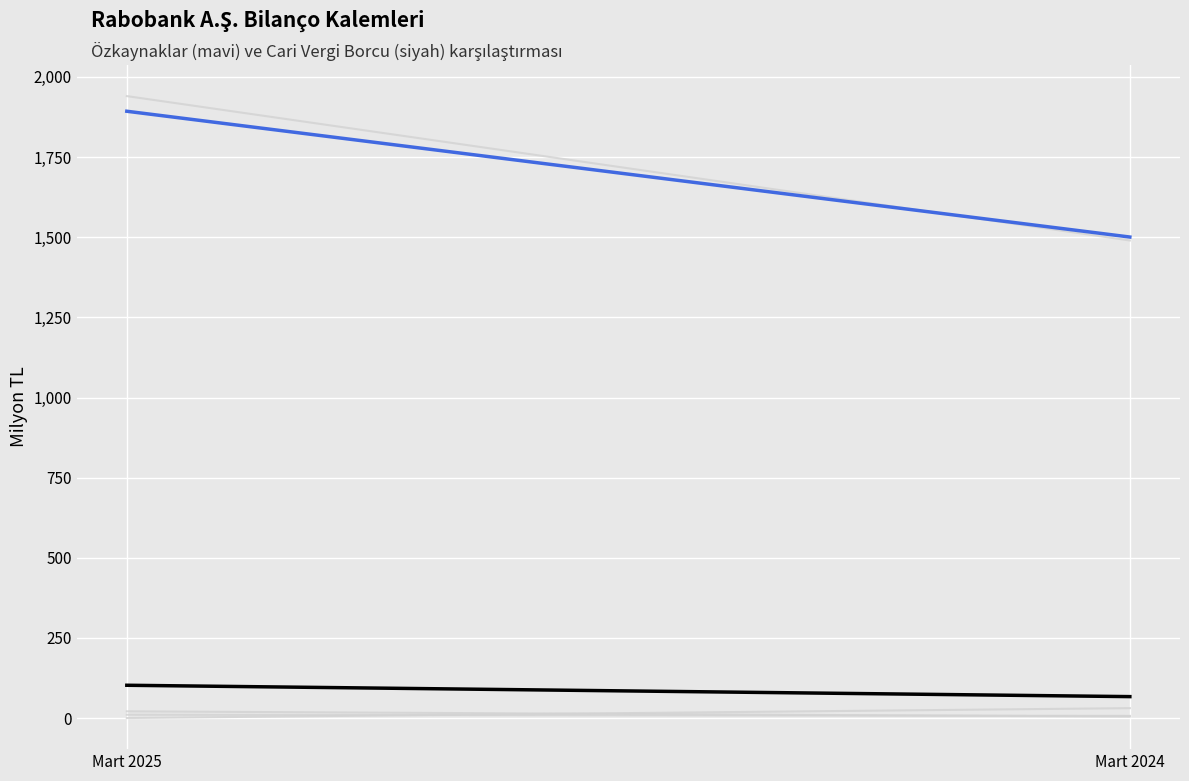

What is the difference between the maximum and minimum values in the Bankalar TP series?

30.9